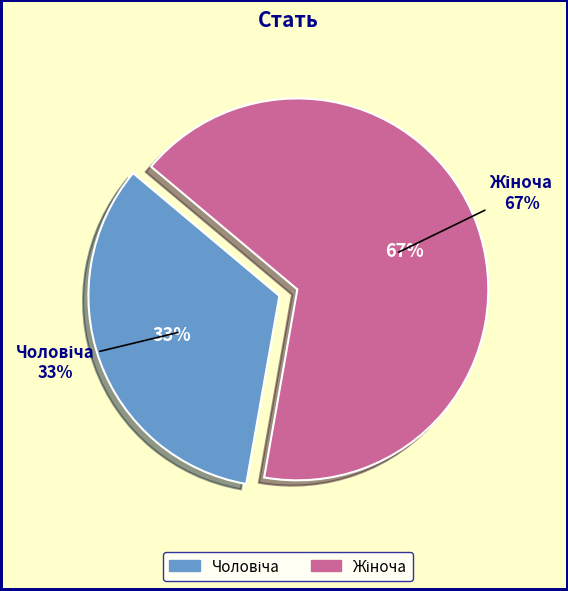

The Чоловіча slice represents 24% of the pie. True or false?

False